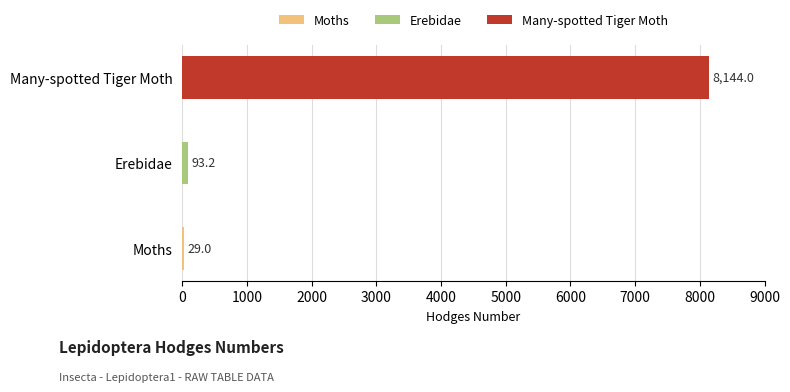

Are the bars horizontal?

Yes